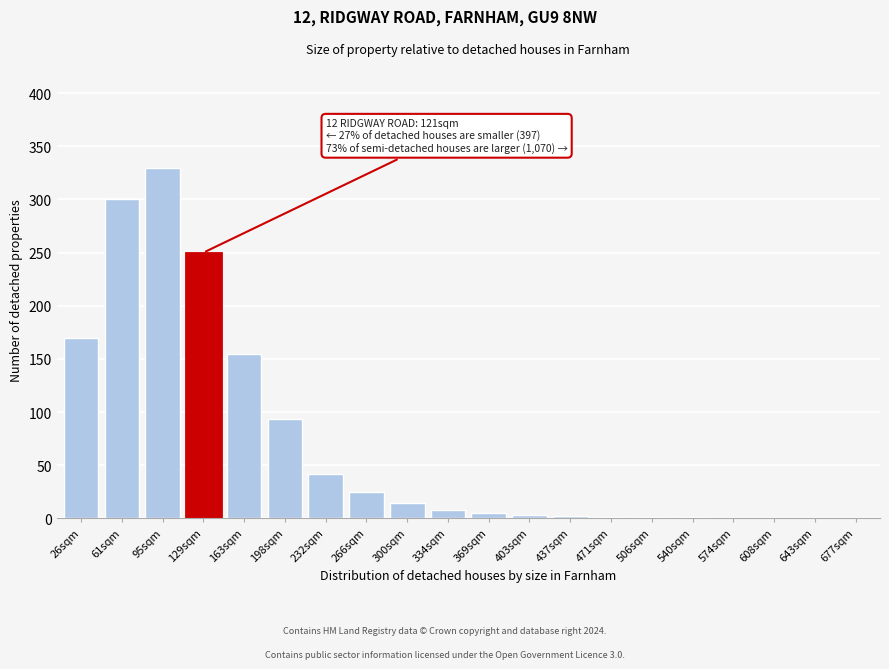

True or false: the data shows 300 at 61sqm.

True